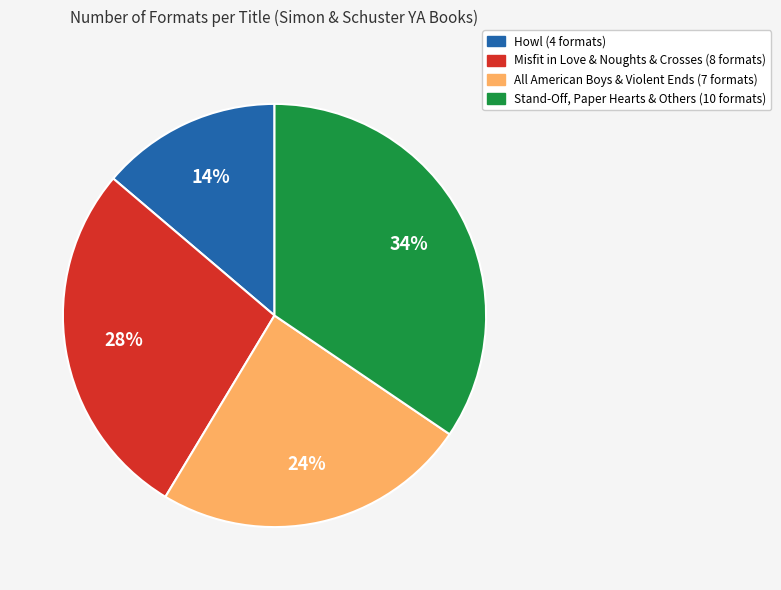

Does any single category account for the majority?

No